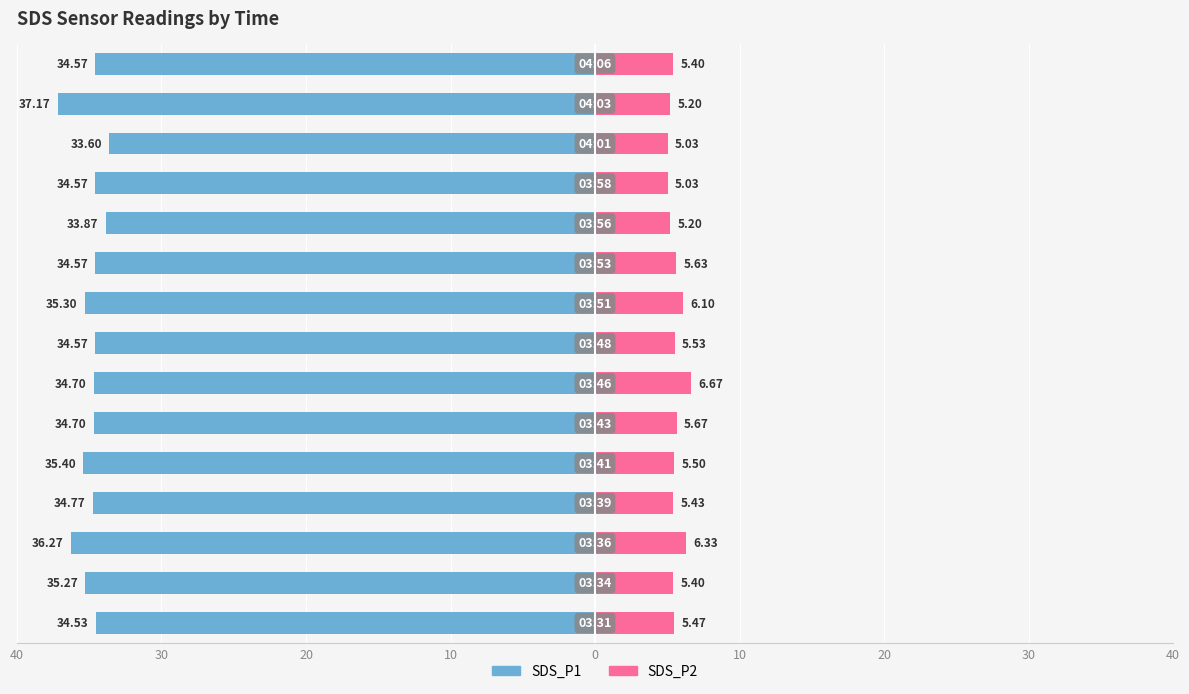

What is the difference between the second highest and second lowest values in the SDS_P1 series?

2.4